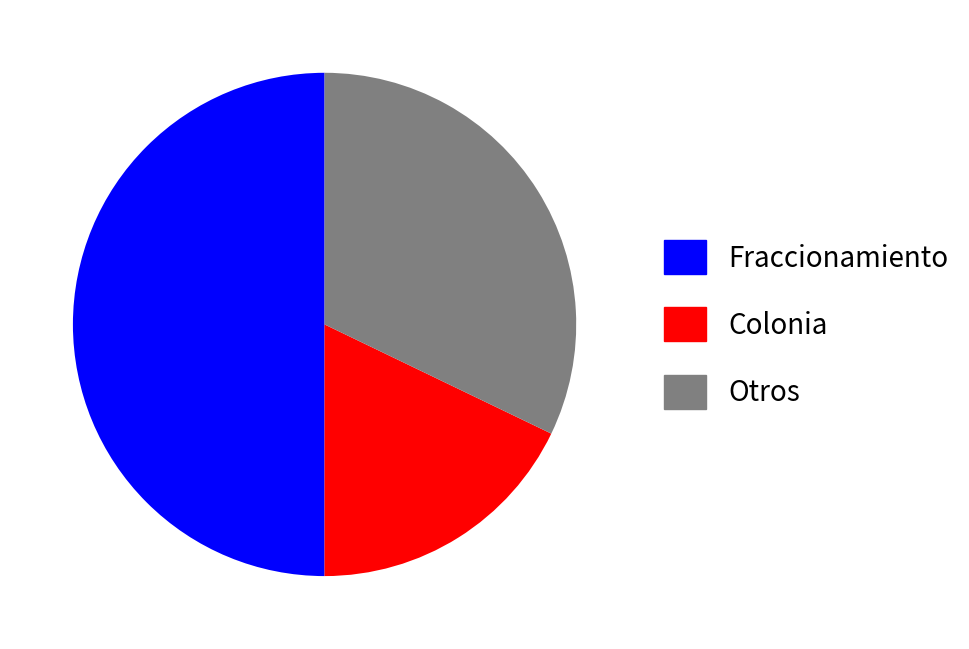

Which category has the smallest portion of the pie?

Colonia